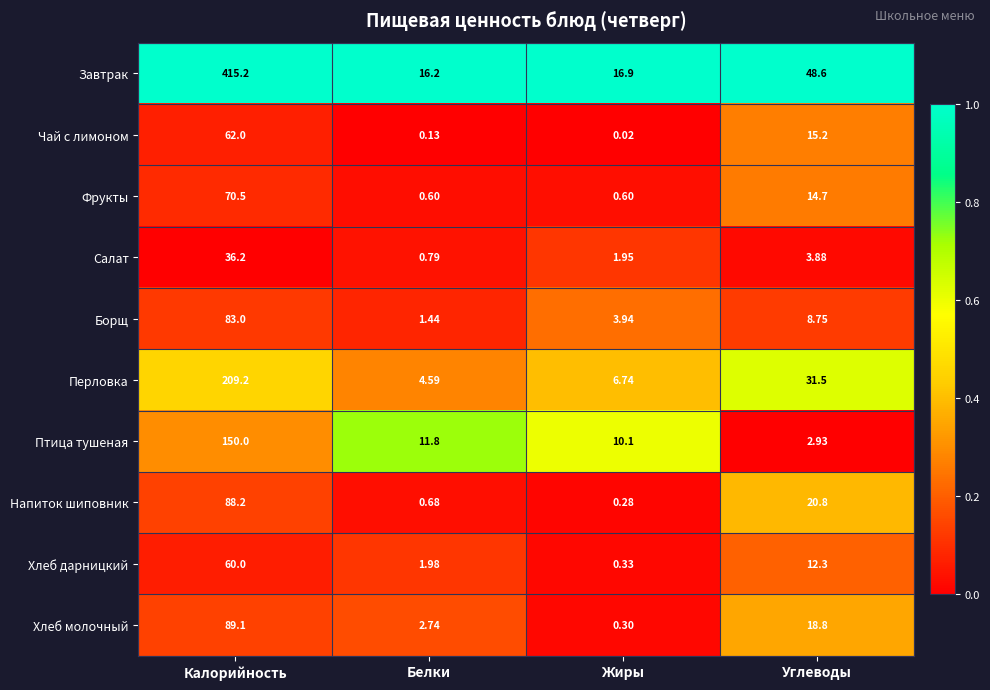

Where does the Фрукты series first go above 14?

Калорийность